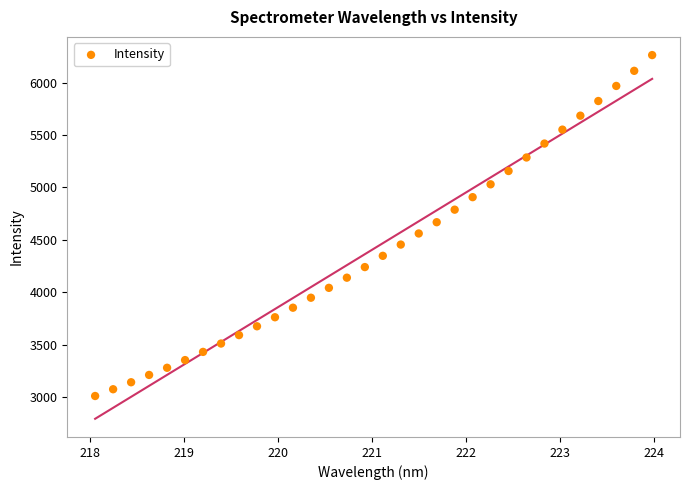

What is the range of X values (max minus min)?

5.9